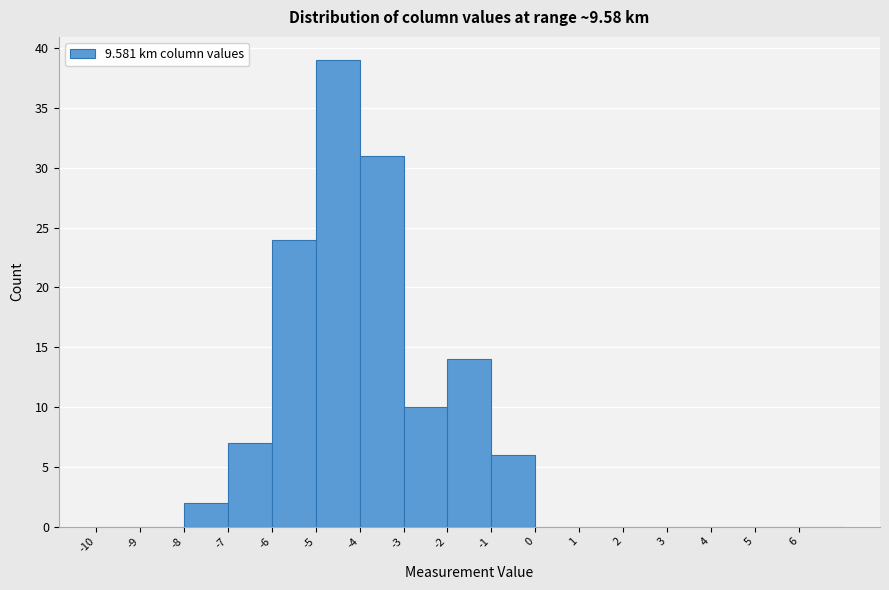

How tall is the bar that spans -3 to -2 on the x-axis? The values are not printed on the chart, so give them approximately, as read against the axis.

10